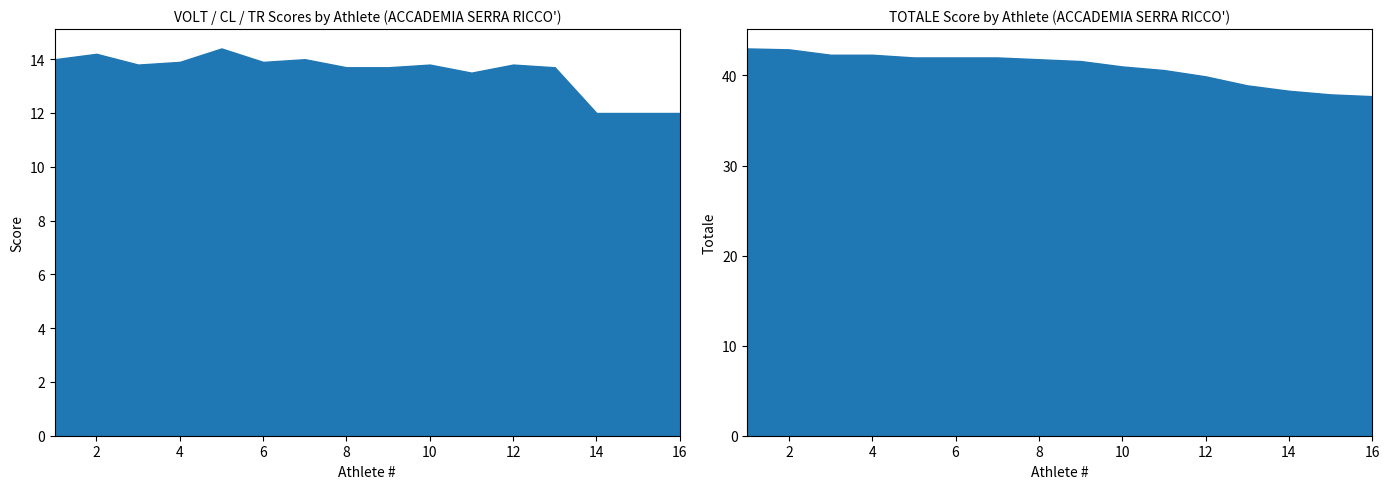

Reading left to right, extract all data points from this chart.

VOLT: 14.0	14.2	13.8	13.9	14.4	13.9	14.0	13.7	13.7	13.8	13.5	13.8	13.7	12.0	12.0	12.0
CL: 14.3	14.1	13.9	13.9	13.4	13.4	13.4	13.9	14.0	13.2	13.3	12.5	11.5	12.8	12.0	12.0
TR: 14.7	14.6	14.6	14.5	14.2	14.7	14.6	14.2	13.9	14.0	13.8	13.6	13.7	13.5	13.9	13.7
TOTALE: 43.0	42.9	42.3	42.3	42.0	42.0	42.0	41.8	41.6	41.0	40.6	39.9	38.9	38.3	37.9	37.7